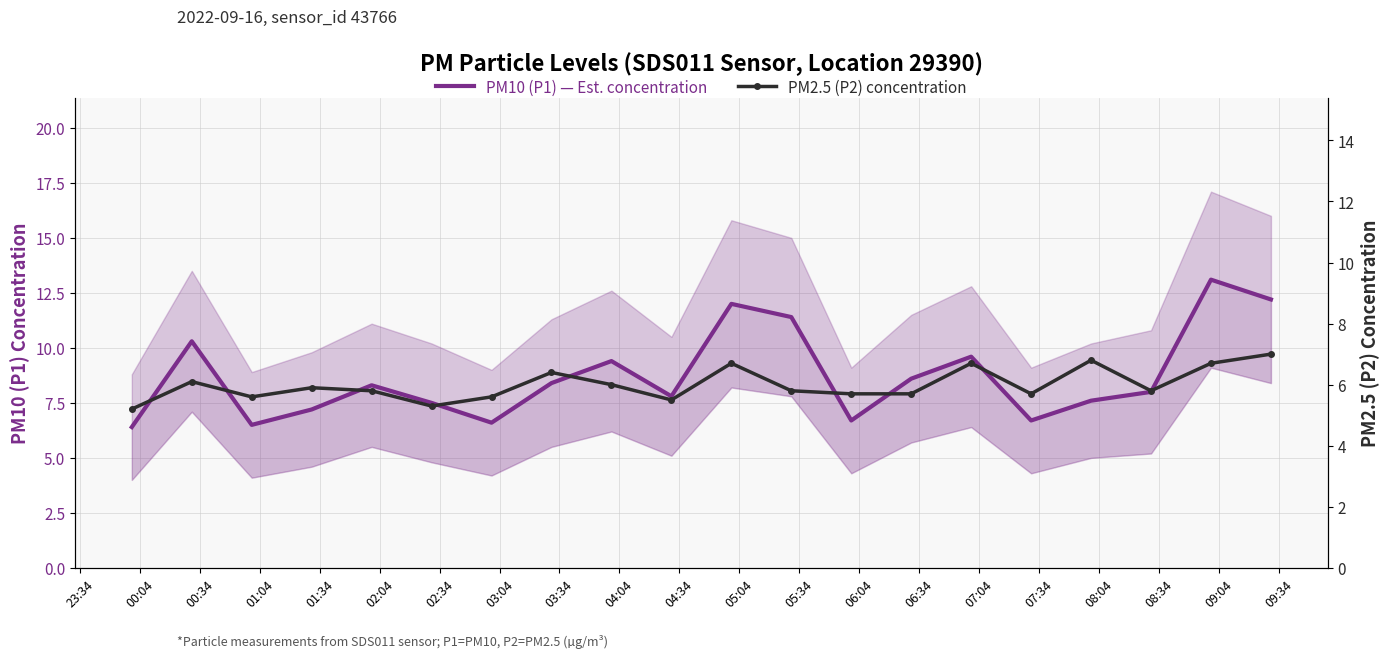

What are all the series names shown in the legend?

PM10 (P1) — Est. concentration, PM2.5 (P2) concentration